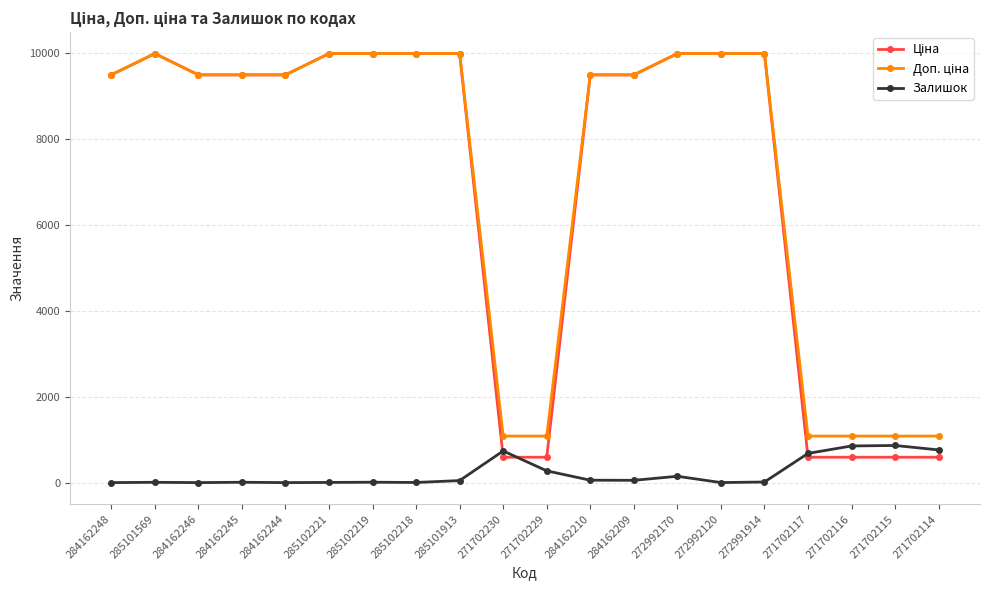

What is the total value across all series at 271702229?

1944.6